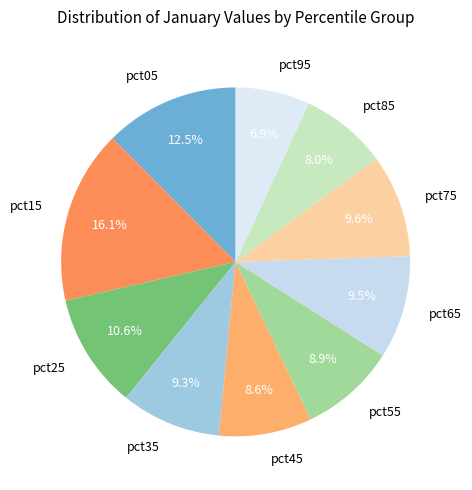

To the nearest percent, what portion does pct25 represent?

11%